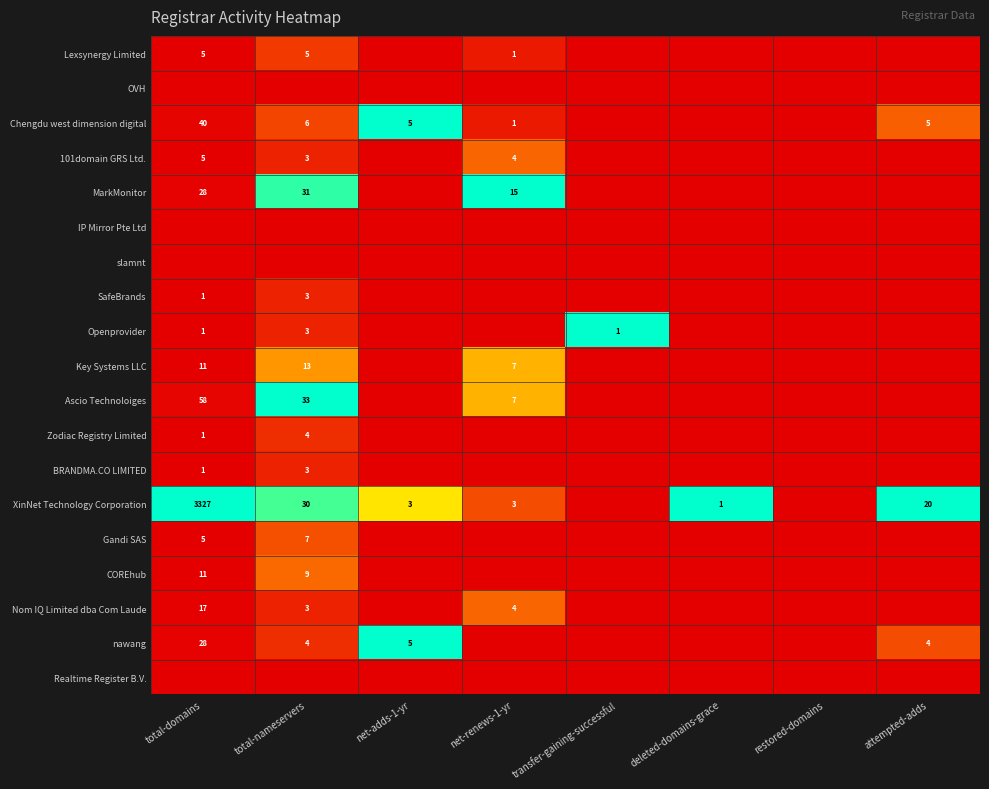

At how many categories does at least one series exceed 0?

7